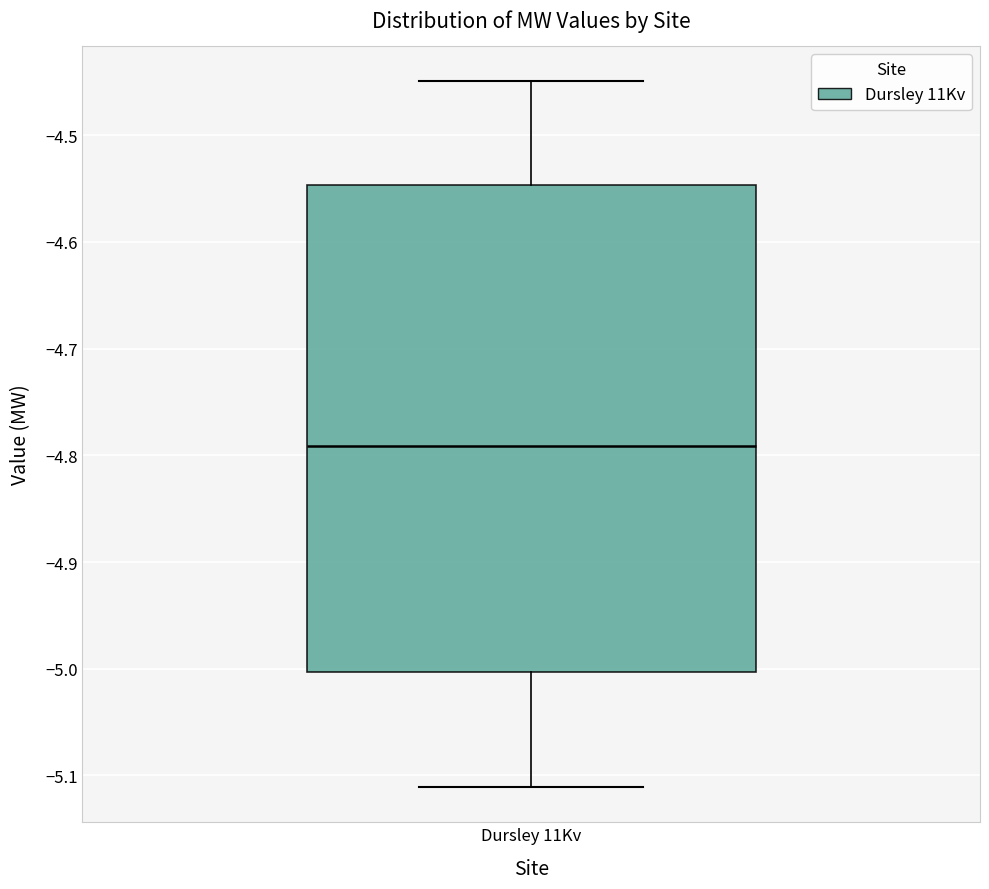

Read this box plot against the y-axis: the position of the median line, the range covered by the box, and the ends of both whiskers. The values are not printed on the chart, so give them approximately, as read against the axis.

median -4.79, box -5.00 to -4.55, whiskers -5.11 to -4.45